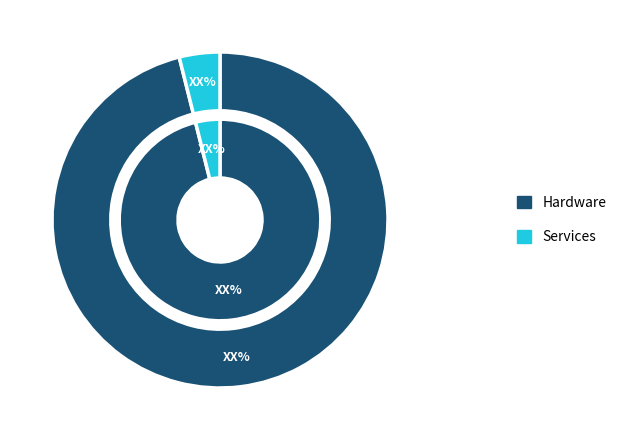

Does Wenny Has Wings account for over 50% of the chart?

No